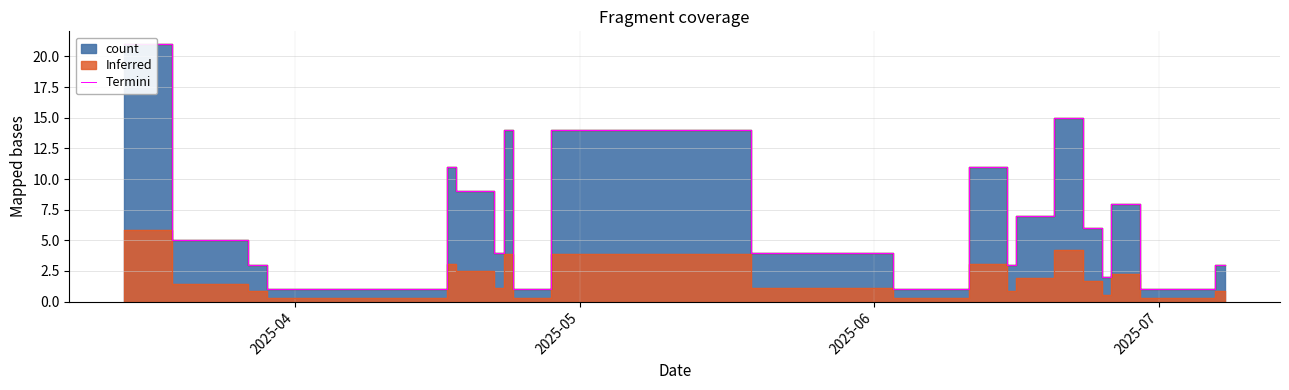

What is the difference between the maximum and minimum values?

20